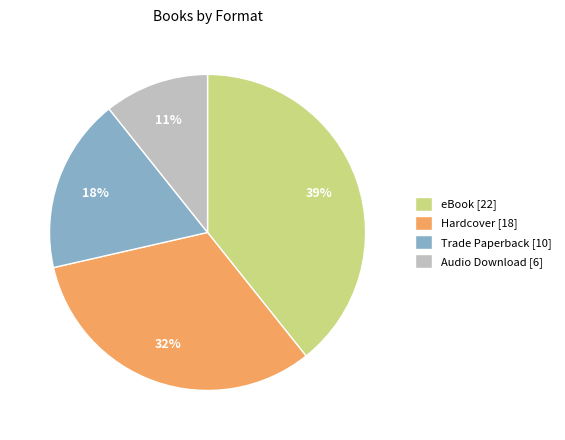

Is it true that Audio Download is 11% of the pie?

True